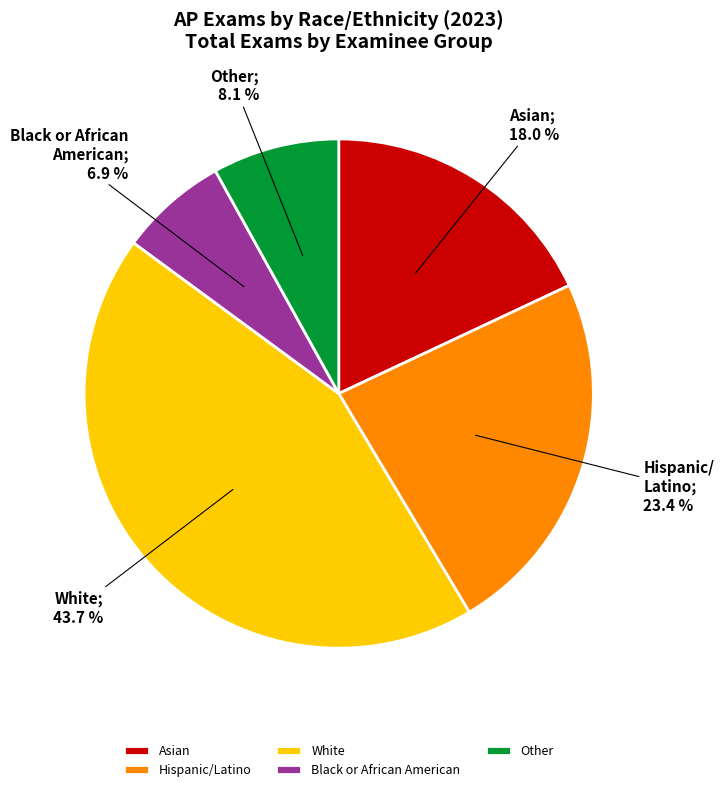

How many slices are in this pie chart?

5